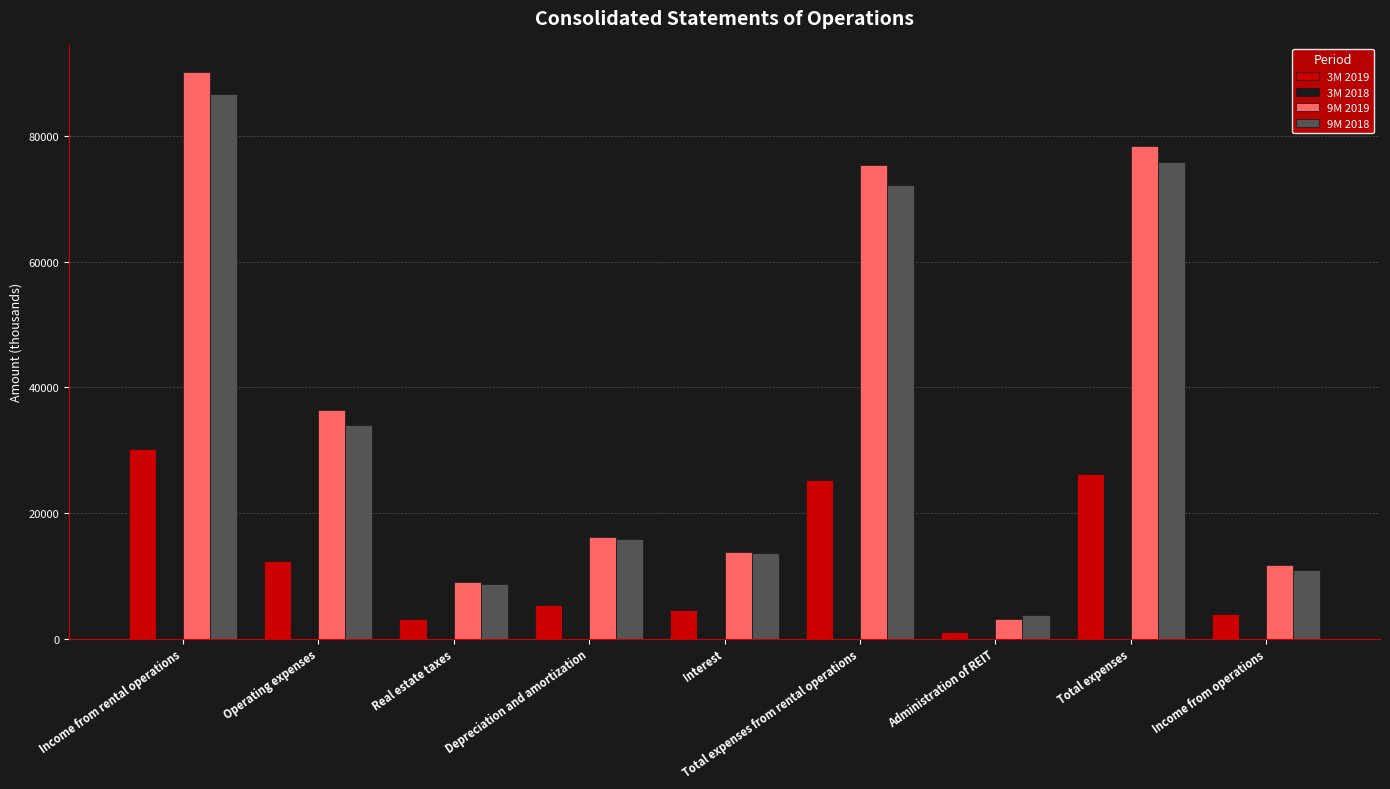

Which series has the largest total across all categories?

9M 2019